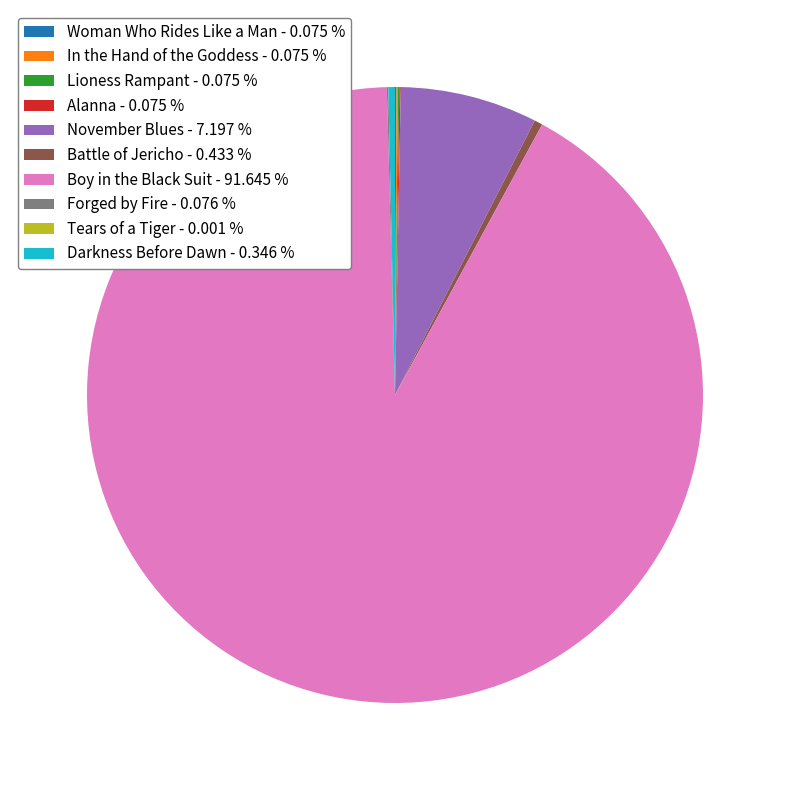

Does Battle of Jericho - 0.433 % account for over 50% of the chart?

No